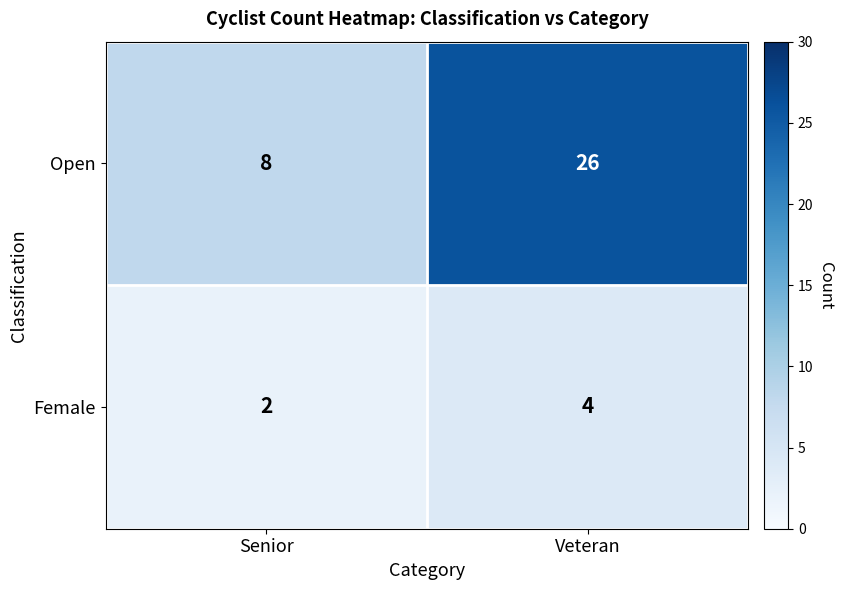

What is the sum of all Open values?

34